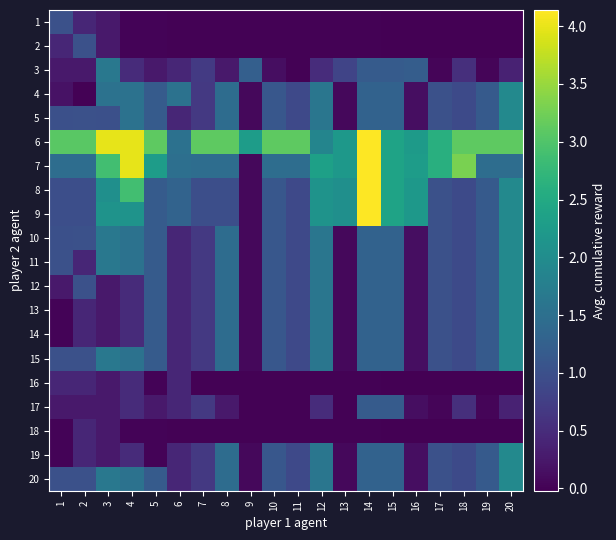

Rank the series at 5 from highest to lowest value.

6, 7, 4, 5, 8, 9, 10, 11, 12, 13, 14, 15, 20, 3, 17, 1, 2, 16, 18, 19